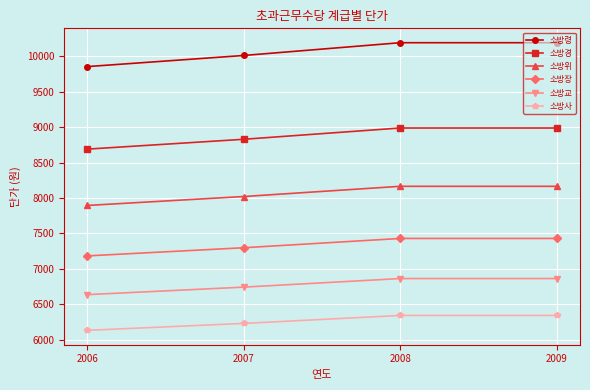

The value of 소방위 at 2008 is 12980. True or false?

False